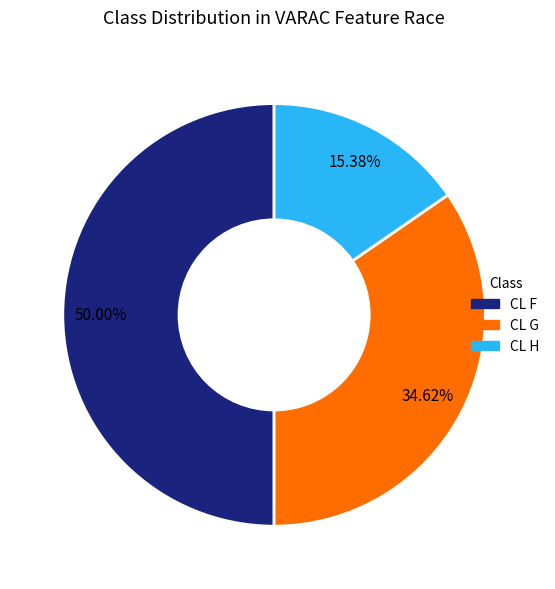

Combined, do CL F and CL H account for over 50%?

Yes